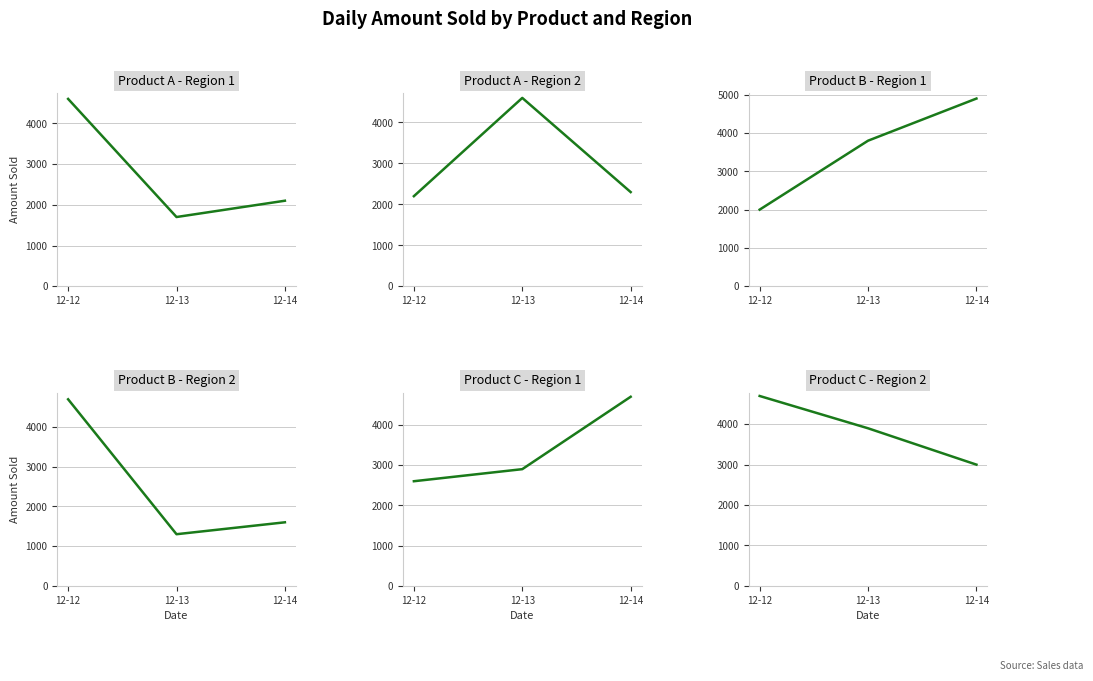

At how many categories does at least one series exceed 2029?

3